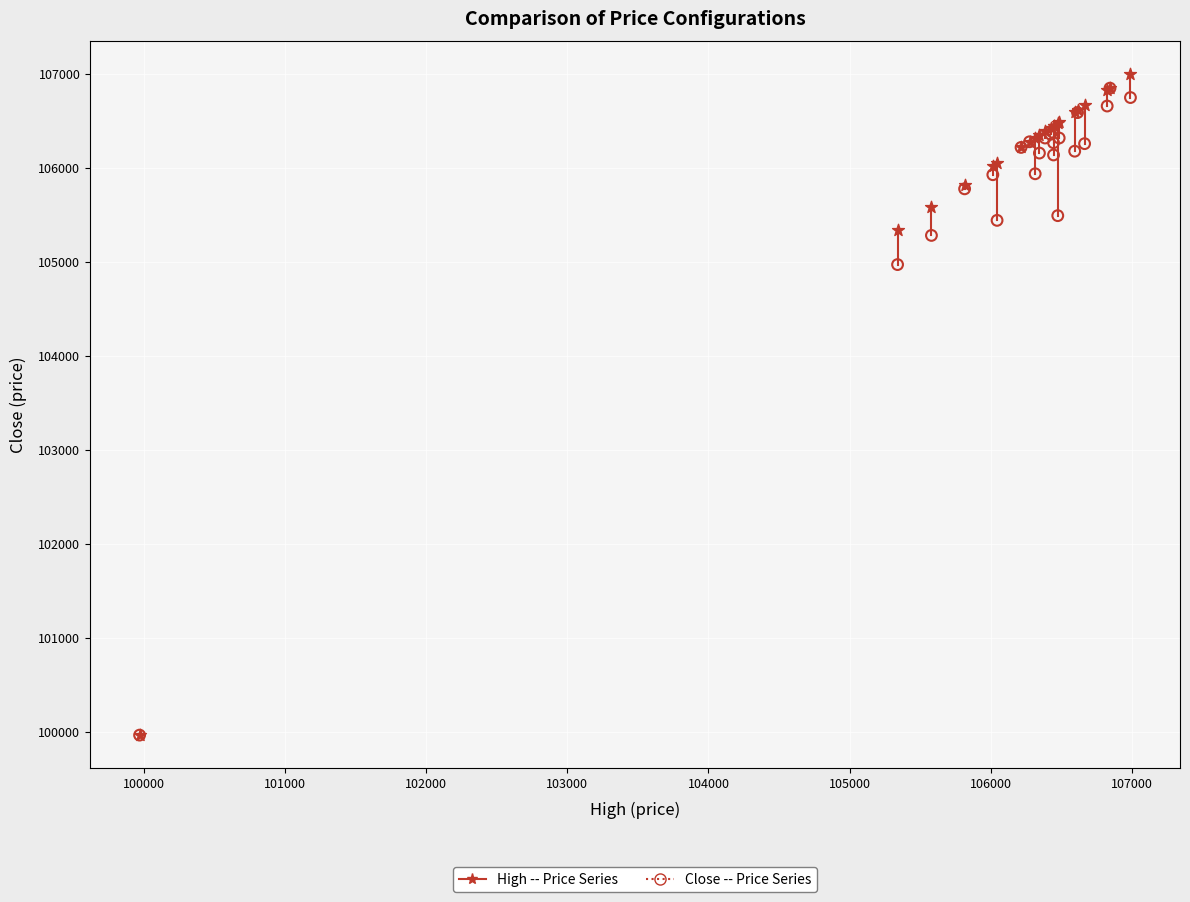

In the High -- Price Series series, what Y value is closest to 103480?

105340